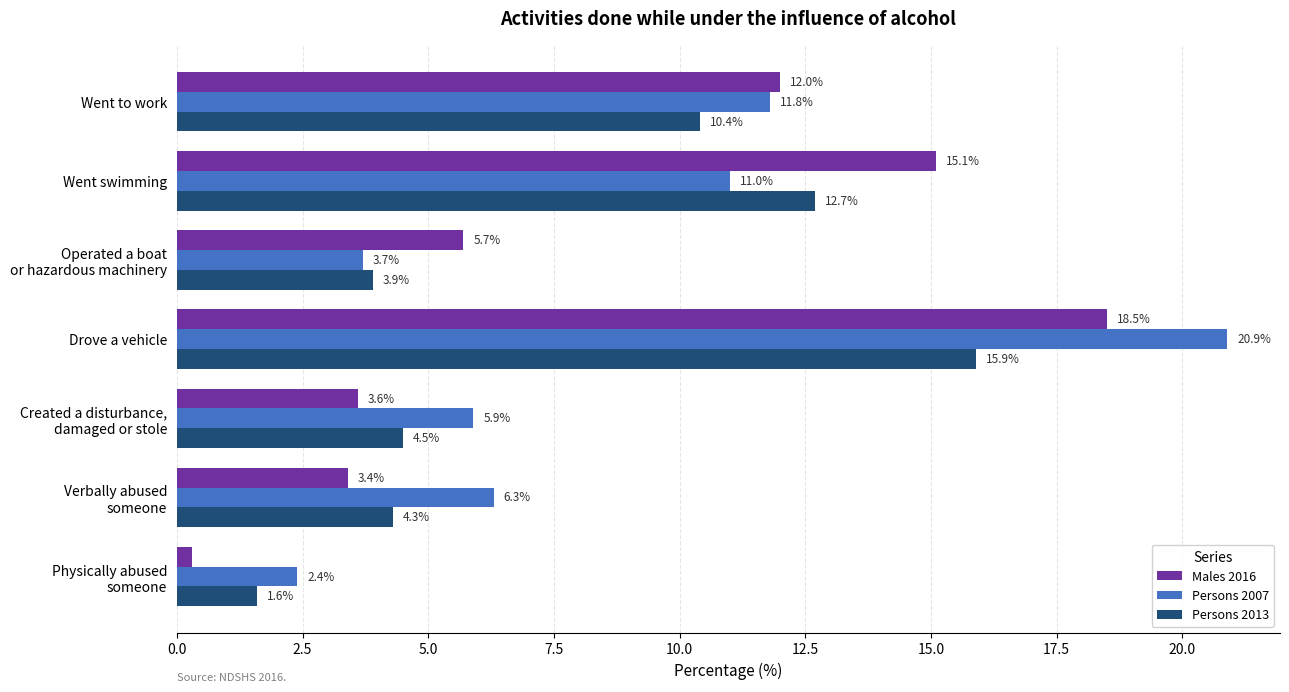

At which category is the sum across all series the highest?

Drove a vehicle